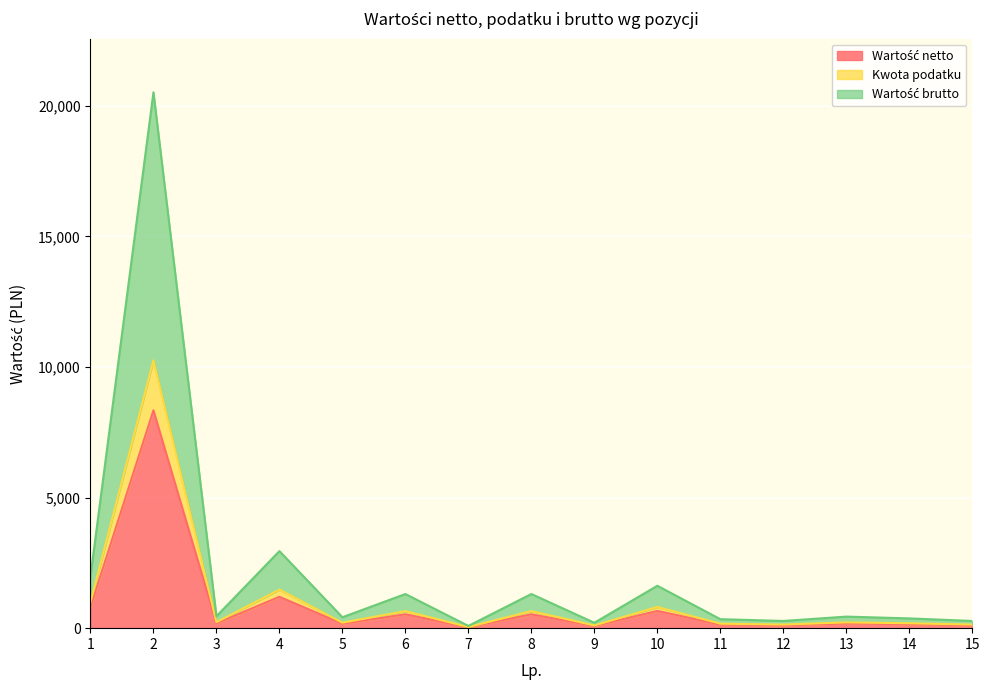

What are all the series names shown in the legend?

Wartość netto, Kwota podatku, Wartość brutto